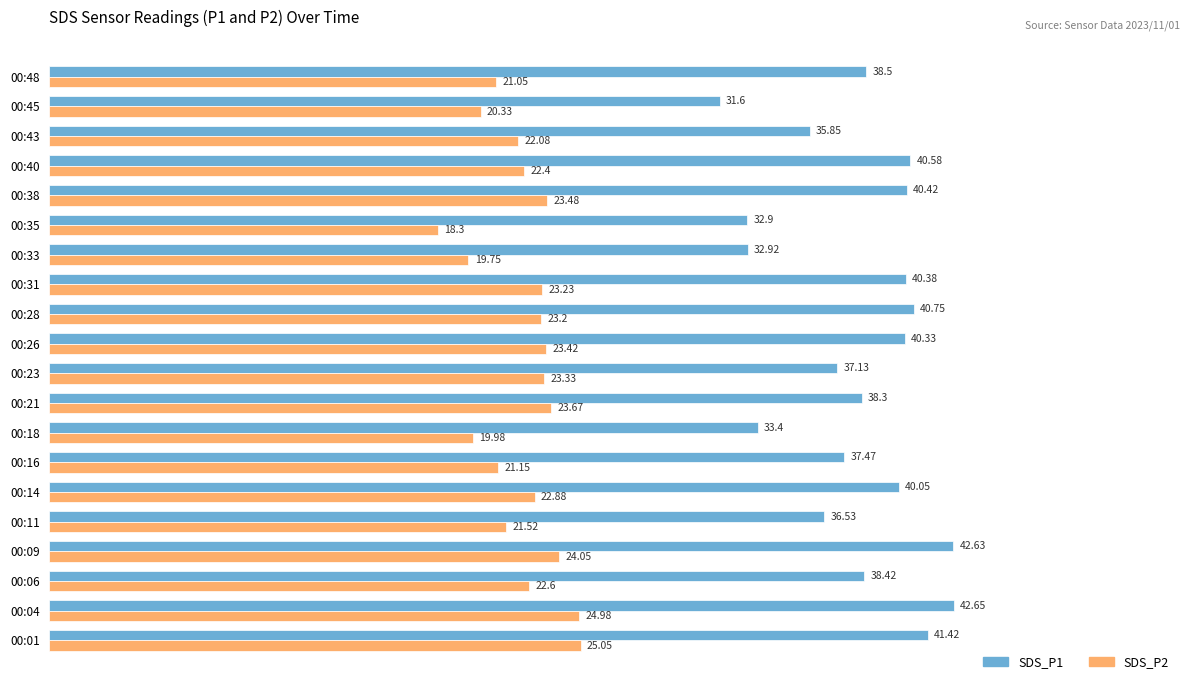

What is the difference between the maximum and second lowest values in the SDS_P2 series?

5.3